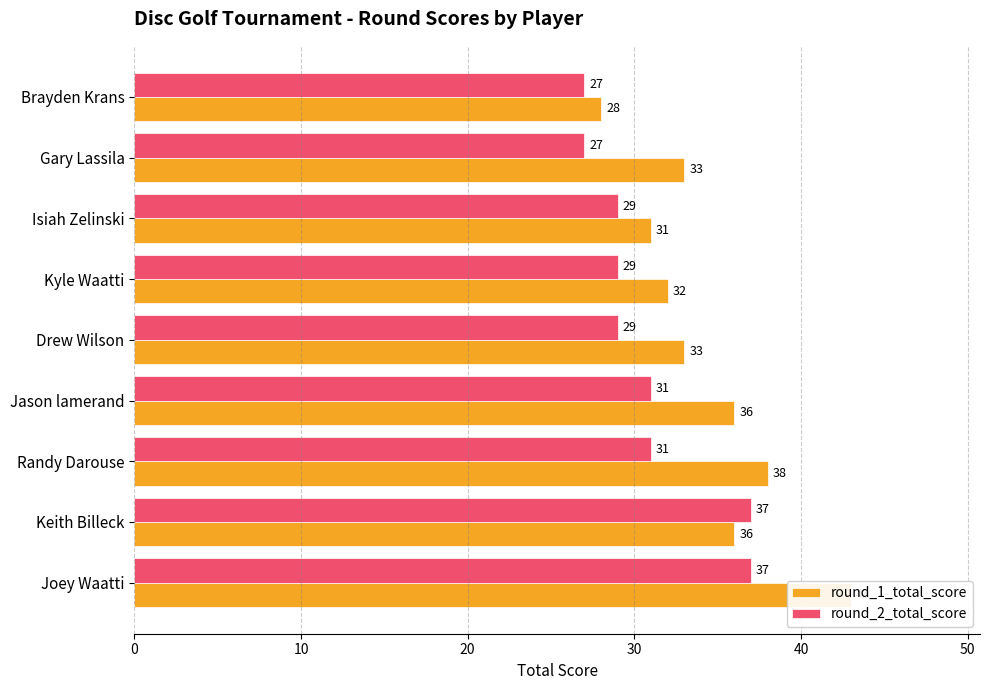

What is the greatest value displayed?

43